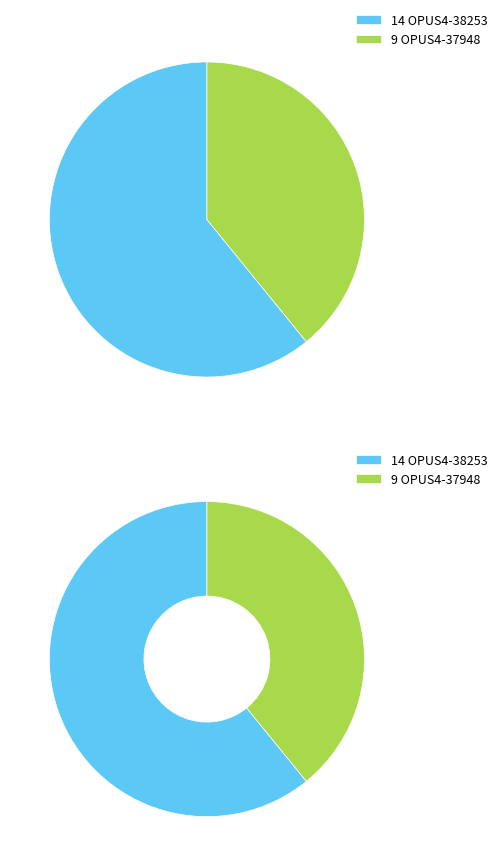

Does OPUS4-37948 account for over 50% of the chart?

No